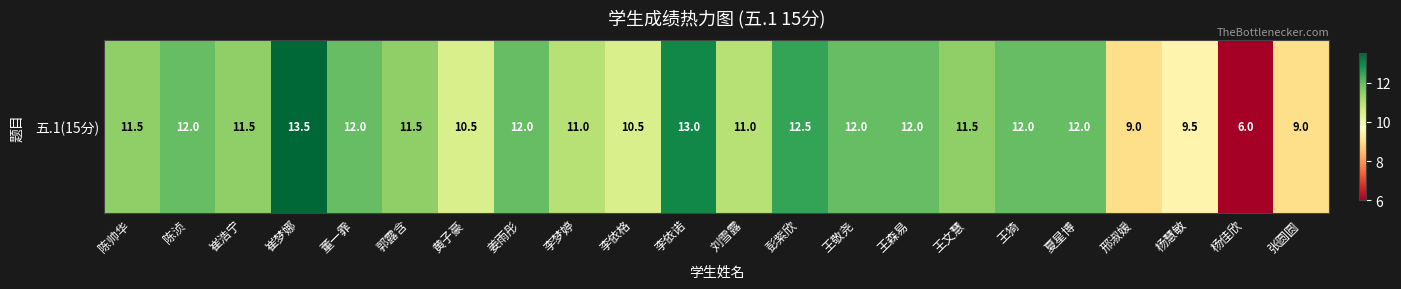

What is the average value?

11.2